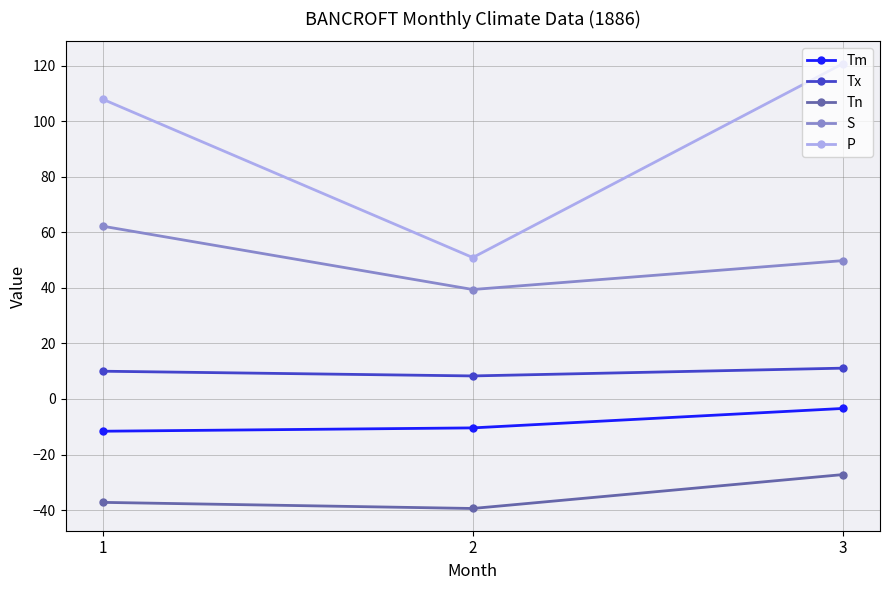

Between 1 and 2, which series saw the biggest shift?

P